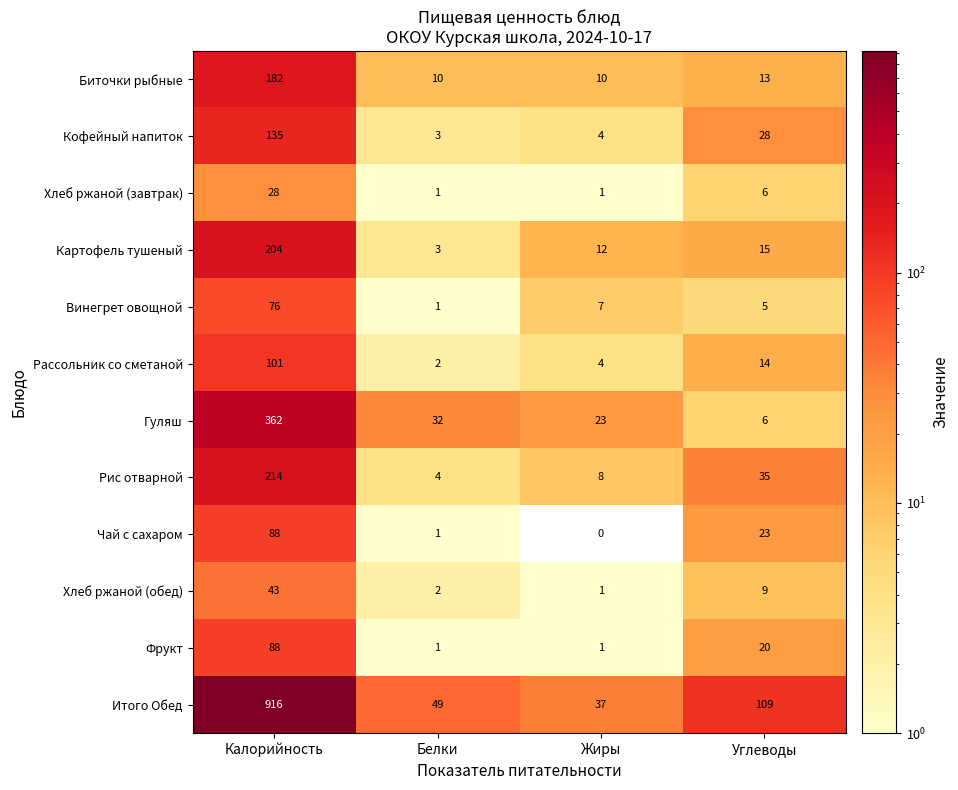

Between Белки and Углеводы, which series saw the biggest shift?

Итого Обед